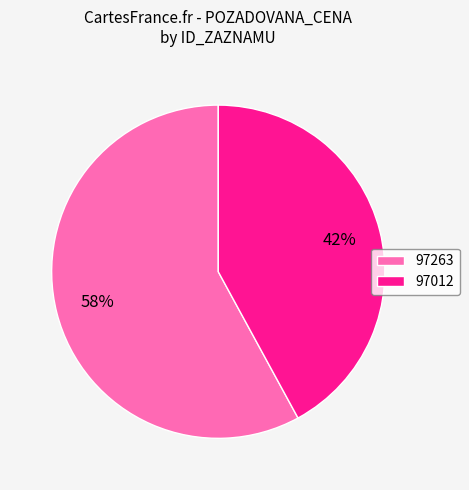

To the nearest percent, what is the difference between the 97012 and 97263 slice percentages?

16%